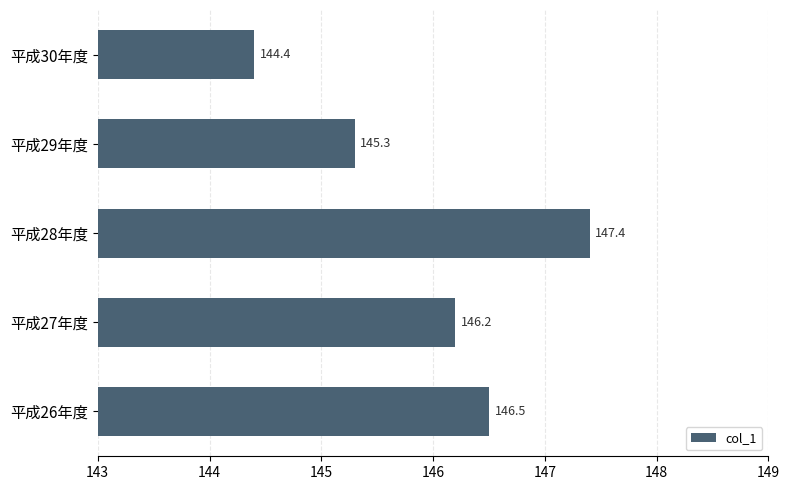

Count the number of data series in this chart.

1